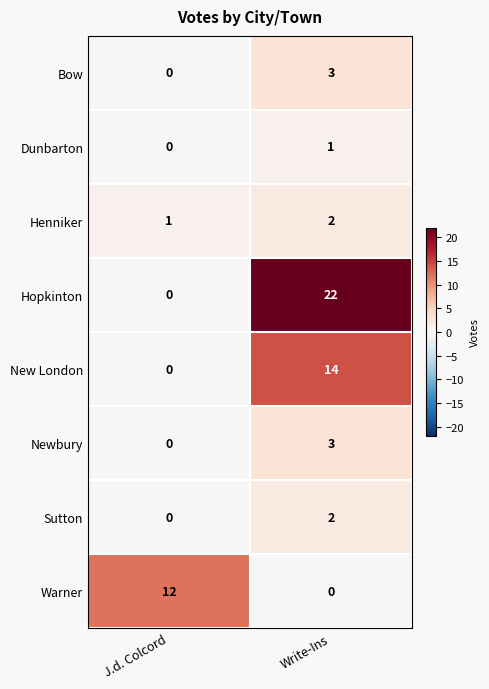

The Dunbarton series shows 0 at J.d. Colcord. True or false?

True